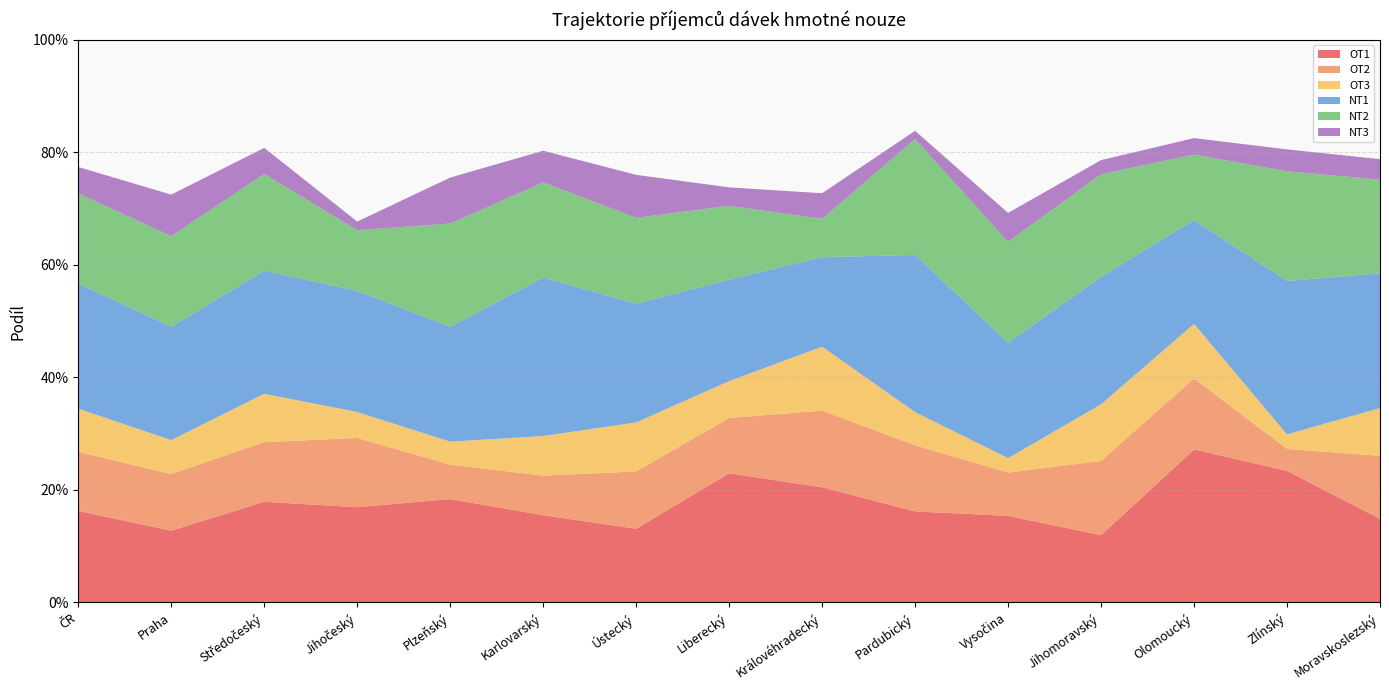

Reading right to left, transcribe all the data shown in this chart.

OT1: Moravskoslezský=0.1	Zlínský=0.2	Olomoucký=0.3	Jihomoravský=0.1	Vysočina=0.2	Pardubický=0.2	Královéhradecký=0.2	Liberecký=0.2	Ústecký=0.1	Karlovarský=0.2	Plzeňský=0.2	Jihočeský=0.2	Středočeský=0.2	Praha=0.1	ČR=0.2
OT2: Moravskoslezský=0.1	Zlínský=0.0	Olomoucký=0.1	Jihomoravský=0.1	Vysočina=0.1	Pardubický=0.1	Královéhradecký=0.1	Liberecký=0.1	Ústecký=0.1	Karlovarský=0.1	Plzeňský=0.1	Jihočeský=0.1	Středočeský=0.1	Praha=0.1	ČR=0.1
OT3: Moravskoslezský=0.1	Zlínský=0.0	Olomoucký=0.1	Jihomoravský=0.1	Vysočina=0.0	Pardubický=0.1	Královéhradecký=0.1	Liberecký=0.1	Ústecký=0.1	Karlovarský=0.1	Plzeňský=0.0	Jihočeský=0.0	Středočeský=0.1	Praha=0.1	ČR=0.1
NT1: Moravskoslezský=0.2	Zlínský=0.3	Olomoucký=0.2	Jihomoravský=0.2	Vysočina=0.2	Pardubický=0.3	Královéhradecký=0.2	Liberecký=0.2	Ústecký=0.2	Karlovarský=0.3	Plzeňský=0.2	Jihočeský=0.2	Středočeský=0.2	Praha=0.2	ČR=0.2
NT2: Moravskoslezský=0.2	Zlínský=0.2	Olomoucký=0.1	Jihomoravský=0.2	Vysočina=0.2	Pardubický=0.2	Královéhradecký=0.1	Liberecký=0.1	Ústecký=0.2	Karlovarský=0.2	Plzeňský=0.2	Jihočeský=0.1	Středočeský=0.2	Praha=0.2	ČR=0.2
NT3: Moravskoslezský=0.0	Zlínský=0.0	Olomoucký=0.0	Jihomoravský=0.0	Vysočina=0.1	Pardubický=0.0	Královéhradecký=0.0	Liberecký=0.0	Ústecký=0.1	Karlovarský=0.1	Plzeňský=0.1	Jihočeský=0.0	Středočeský=0.0	Praha=0.1	ČR=0.0